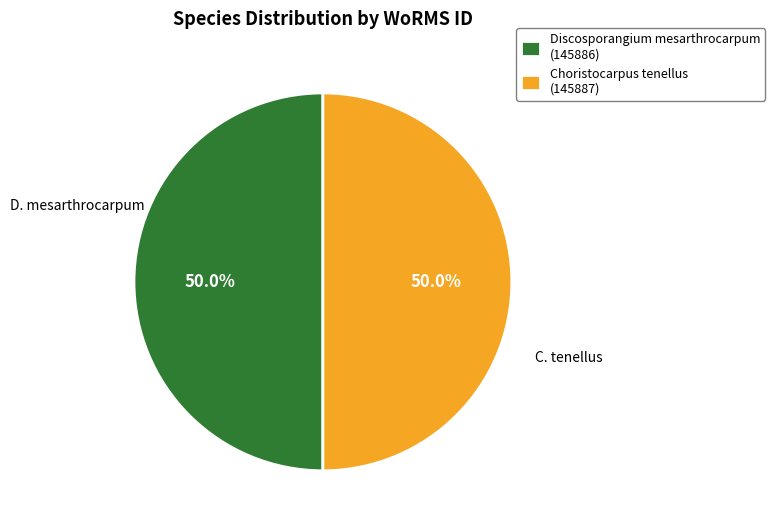

Approximately how many times larger is the value at Discosporangium mesarthrocarpum (145886) compared to Choristocarpus tenellus (145887)?

1.0